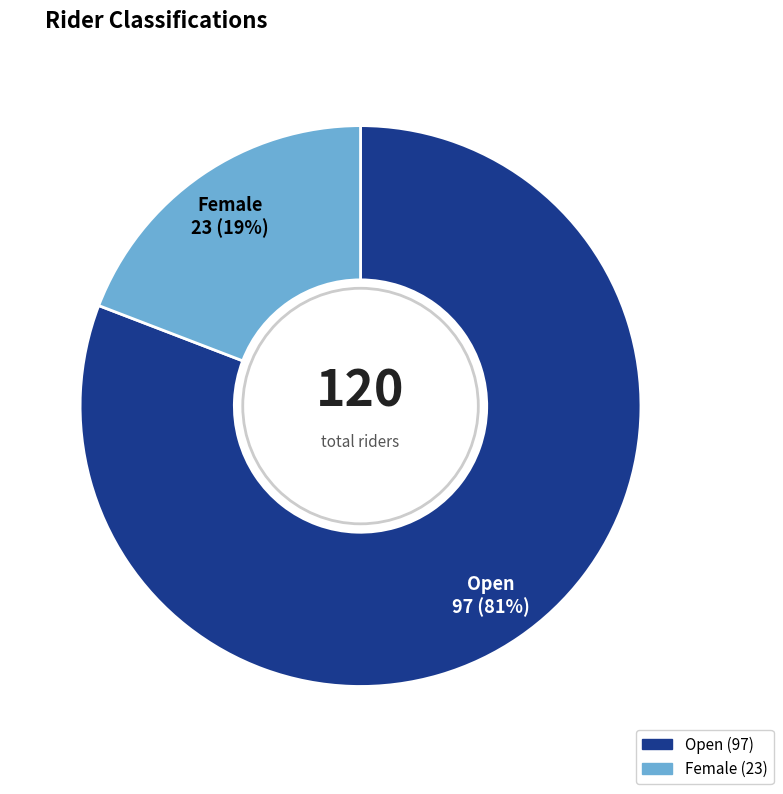

Approximately how many times larger is the value at Female compared to Open?

0.2